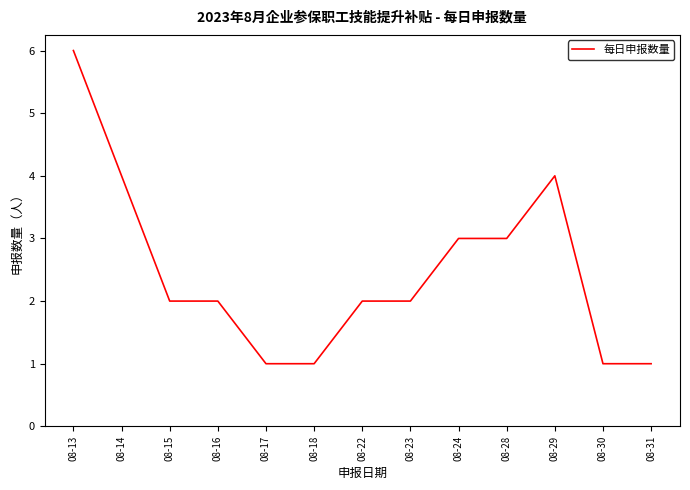

Reading right to left, list all the values displayed in this chart.

08-31=1	08-30=1	08-29=4	08-28=3	08-24=3	08-23=2	08-22=2	08-18=1	08-17=1	08-16=2	08-15=2	08-14=4	08-13=6